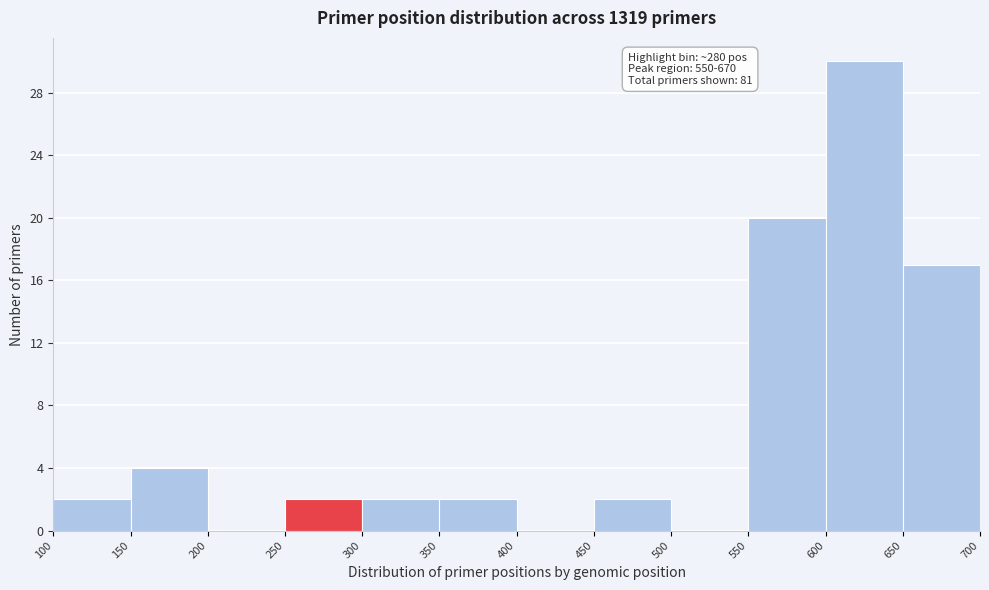

Which range on the x-axis has the tallest bar?

600 to 650